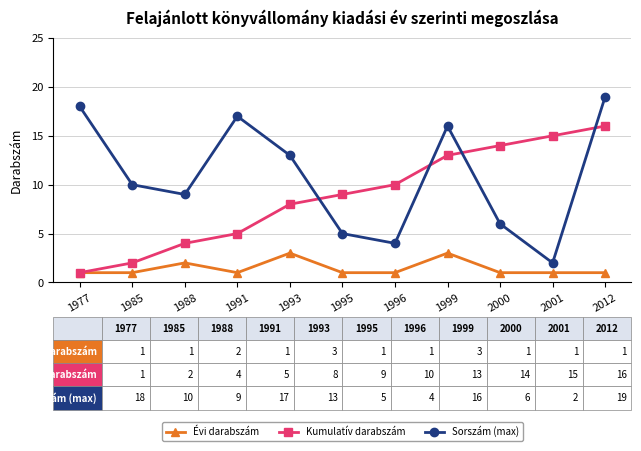

The Sorszám (max) series shows 17 at 1991. True or false?

True